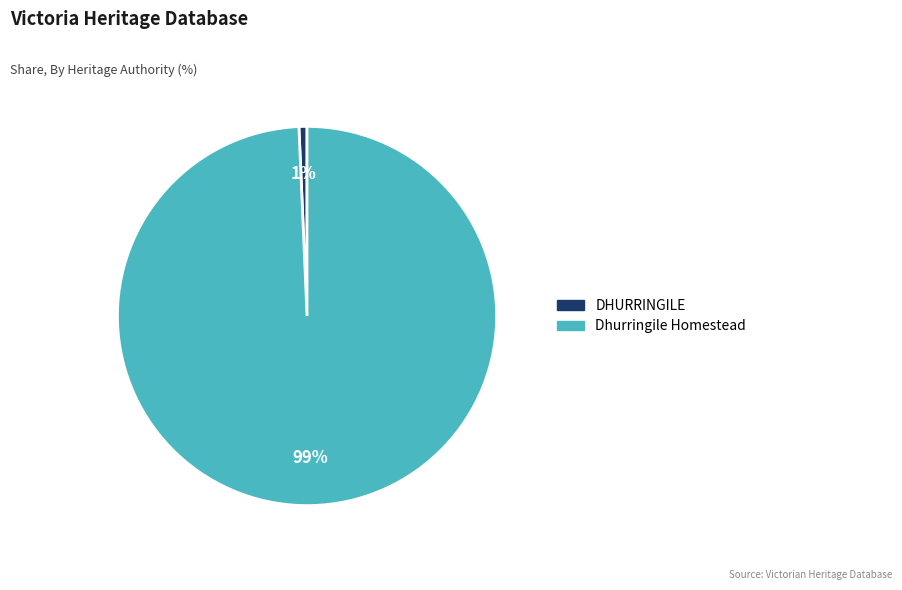

Rank the categories by value from lowest to highest.

DHURRINGILE, Dhurringile Homestead